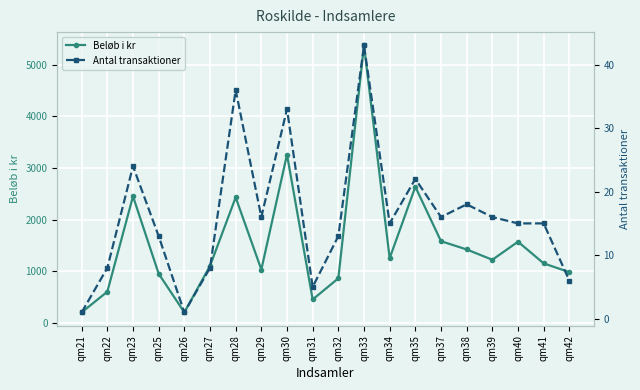

How many data points does each series have?

20